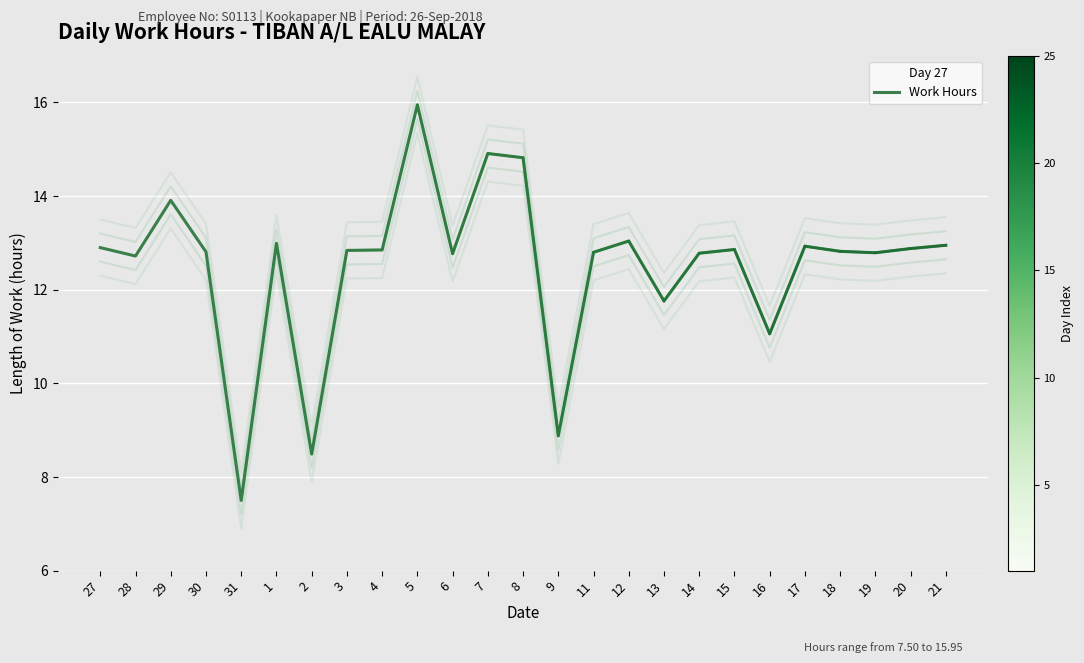

Read the value at 2.

8.5